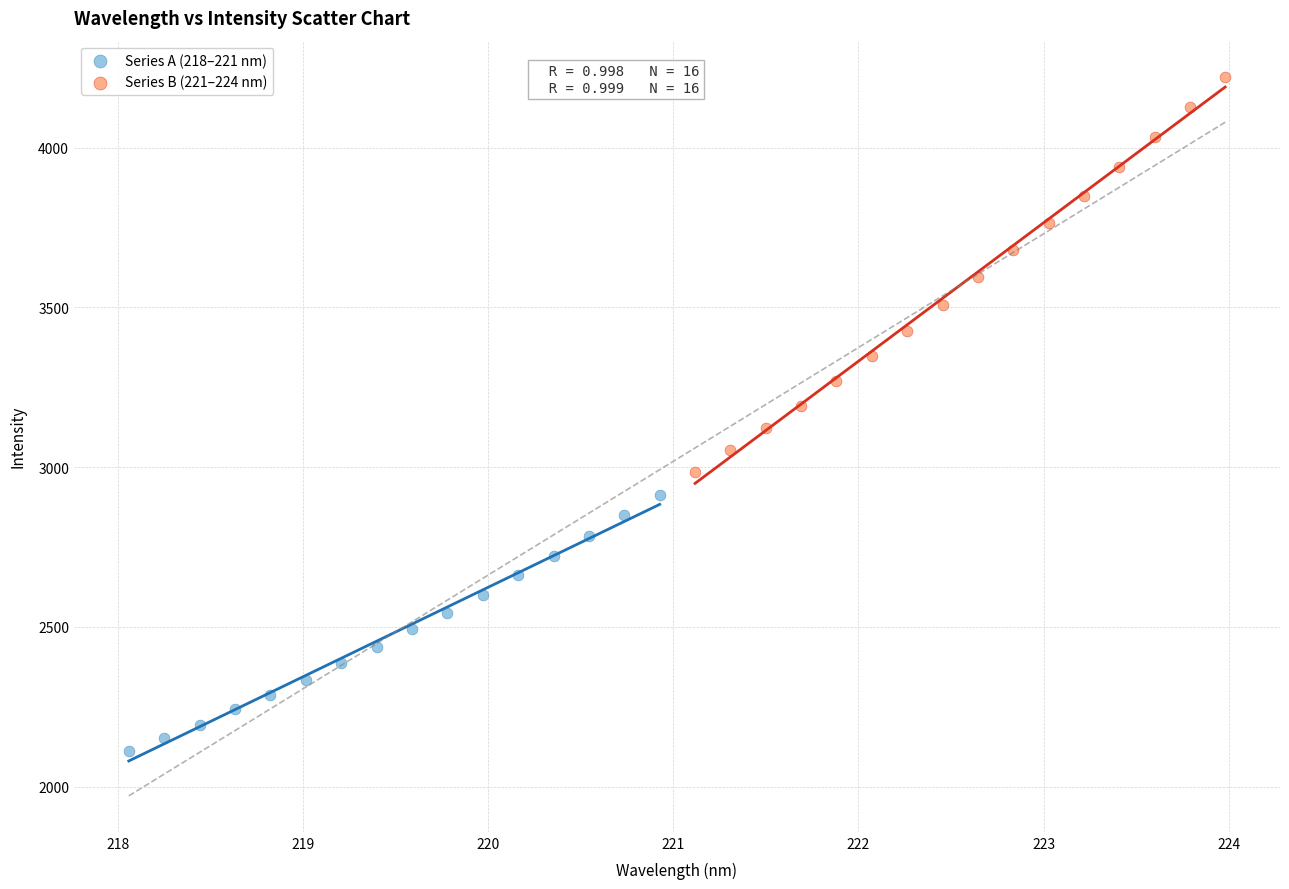

What are all the series names shown in the legend?

Series A (218–221 nm), Series B (221–224 nm)